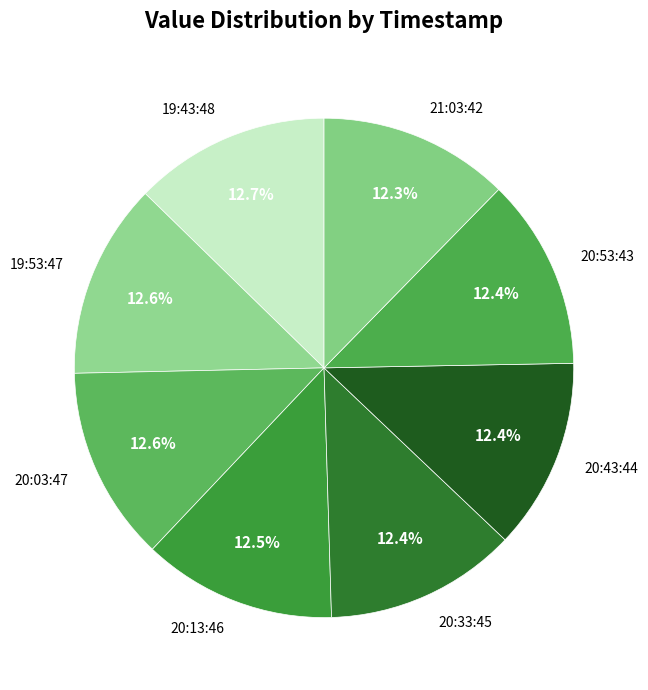

How much of the chart is everything except 20:03:47?

87.4%